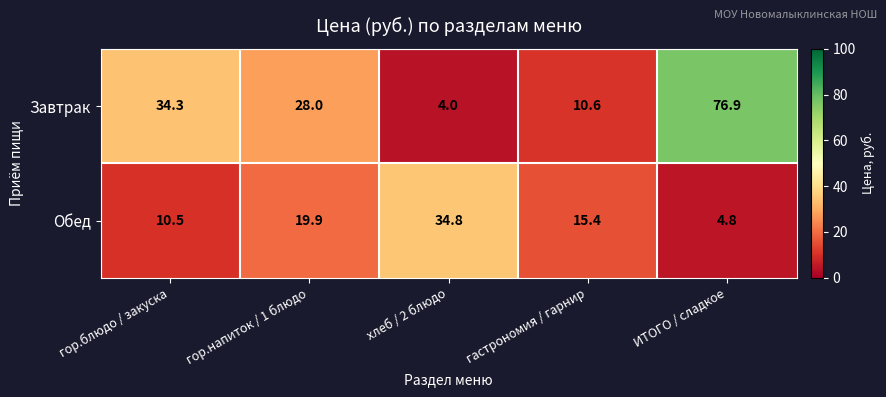

Reading right to left, extract all data points from this chart.

Завтрак: 76.9	10.6	4.0	28.0	34.3
Обед: 4.8	15.4	34.8	19.9	10.5